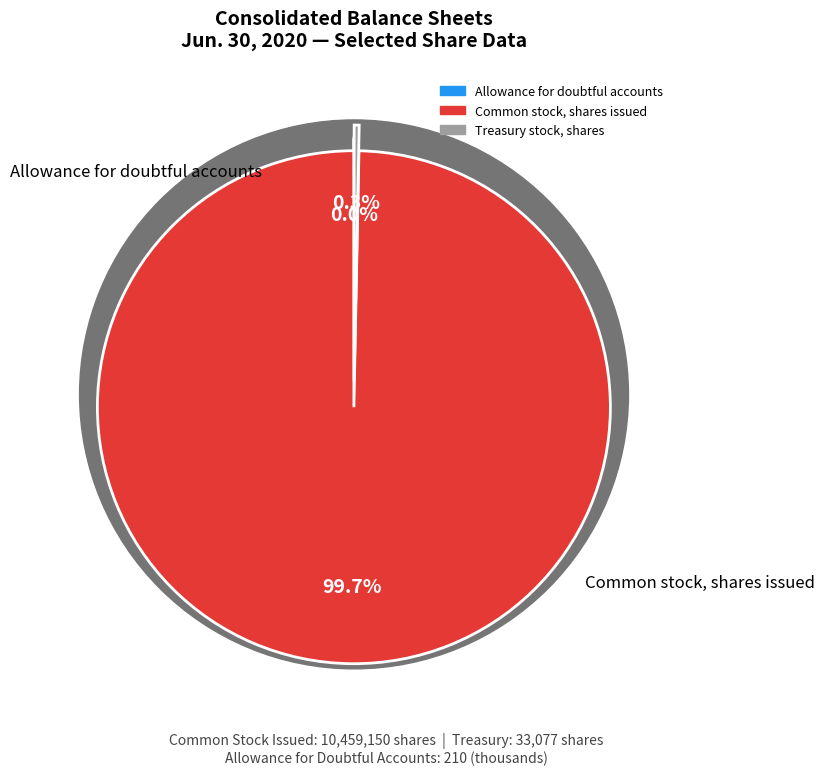

How many slices are in this pie chart?

3